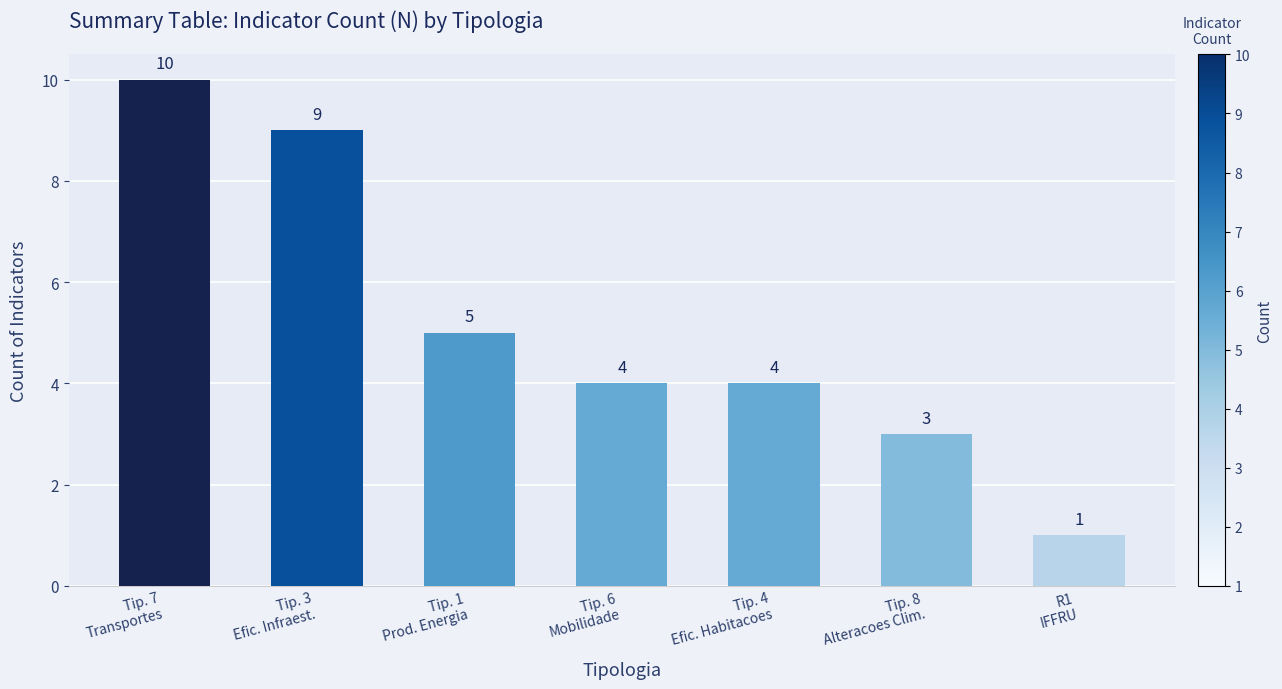

Count the values in the range 3 to 9.

5